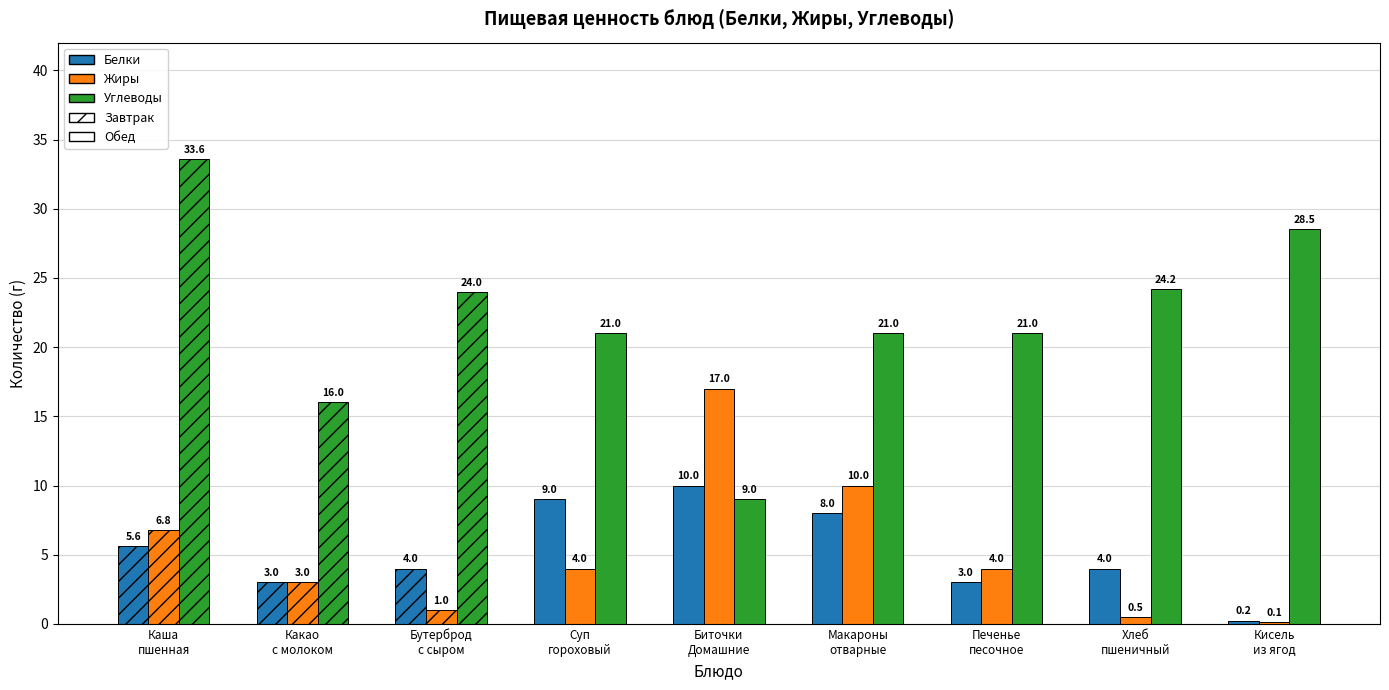

What is the value of the Углеводы bar at the 8th from the left?

24.2